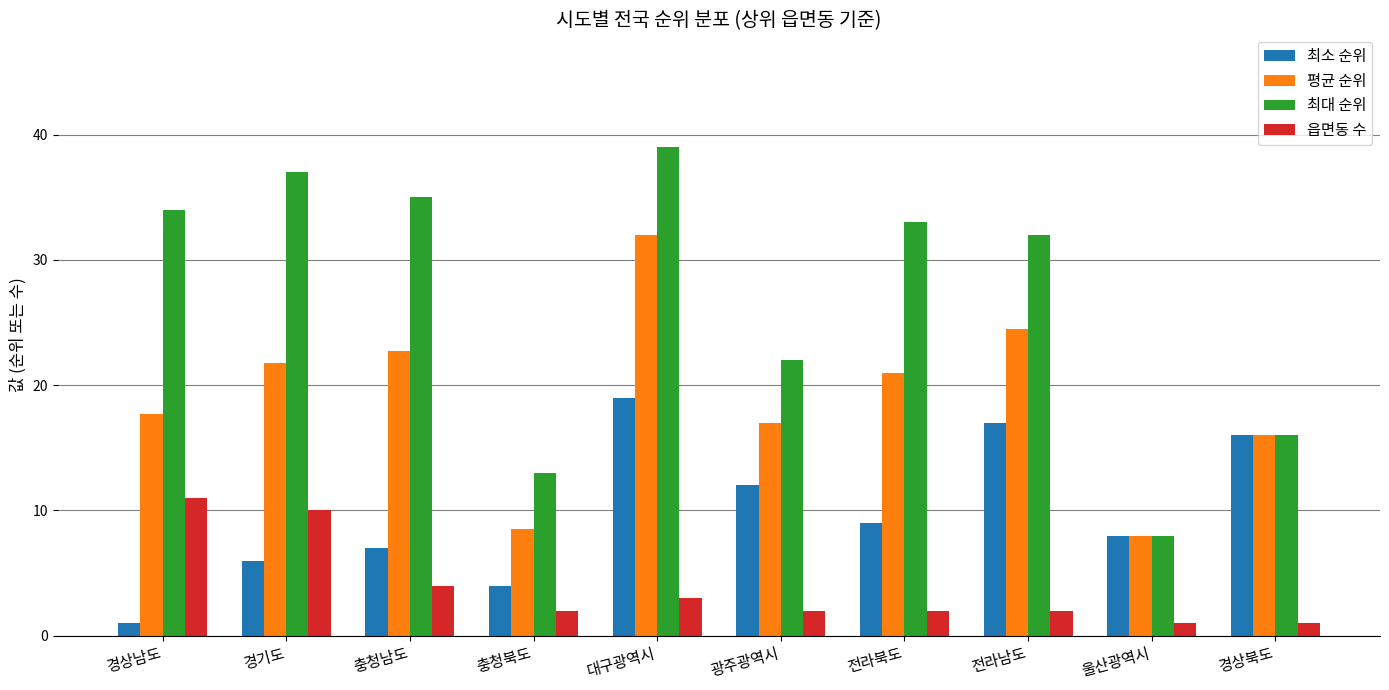

What is the greatest value displayed?

39.0